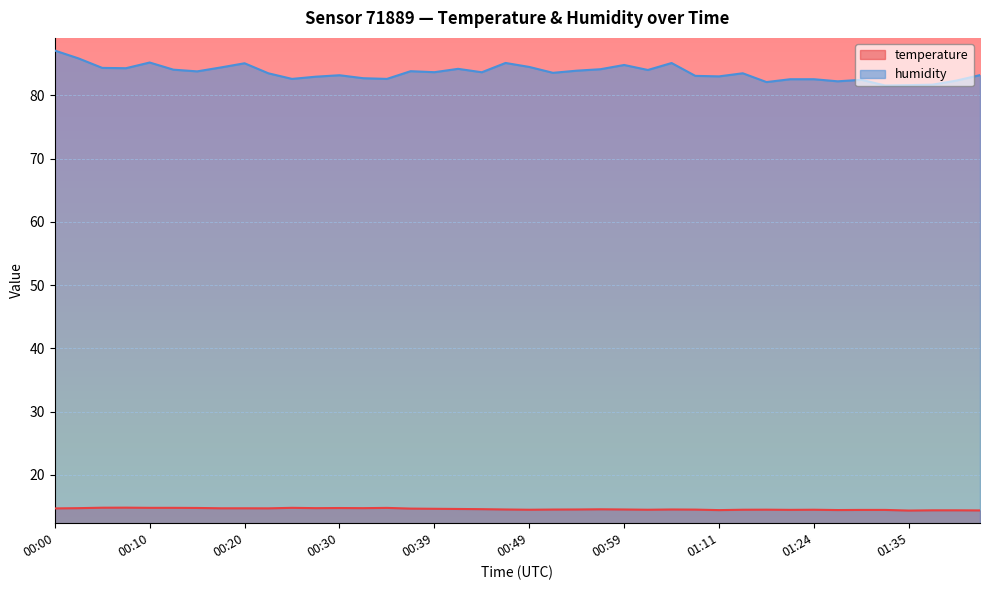

What is the difference between the temperature values at 00:44 and 00:49?

0.1